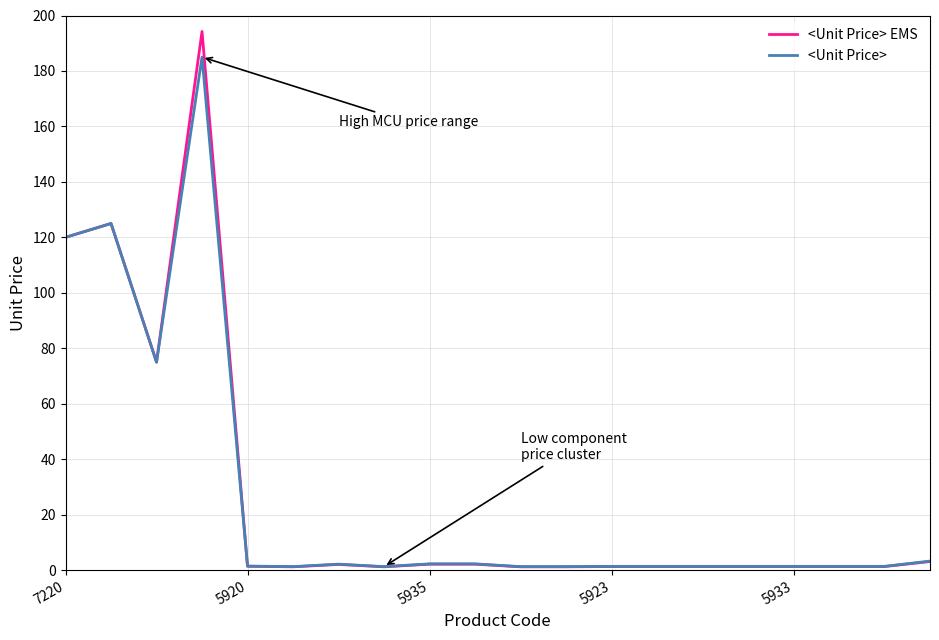

Which series has the largest range (max minus min)?

<Unit Price> EMS